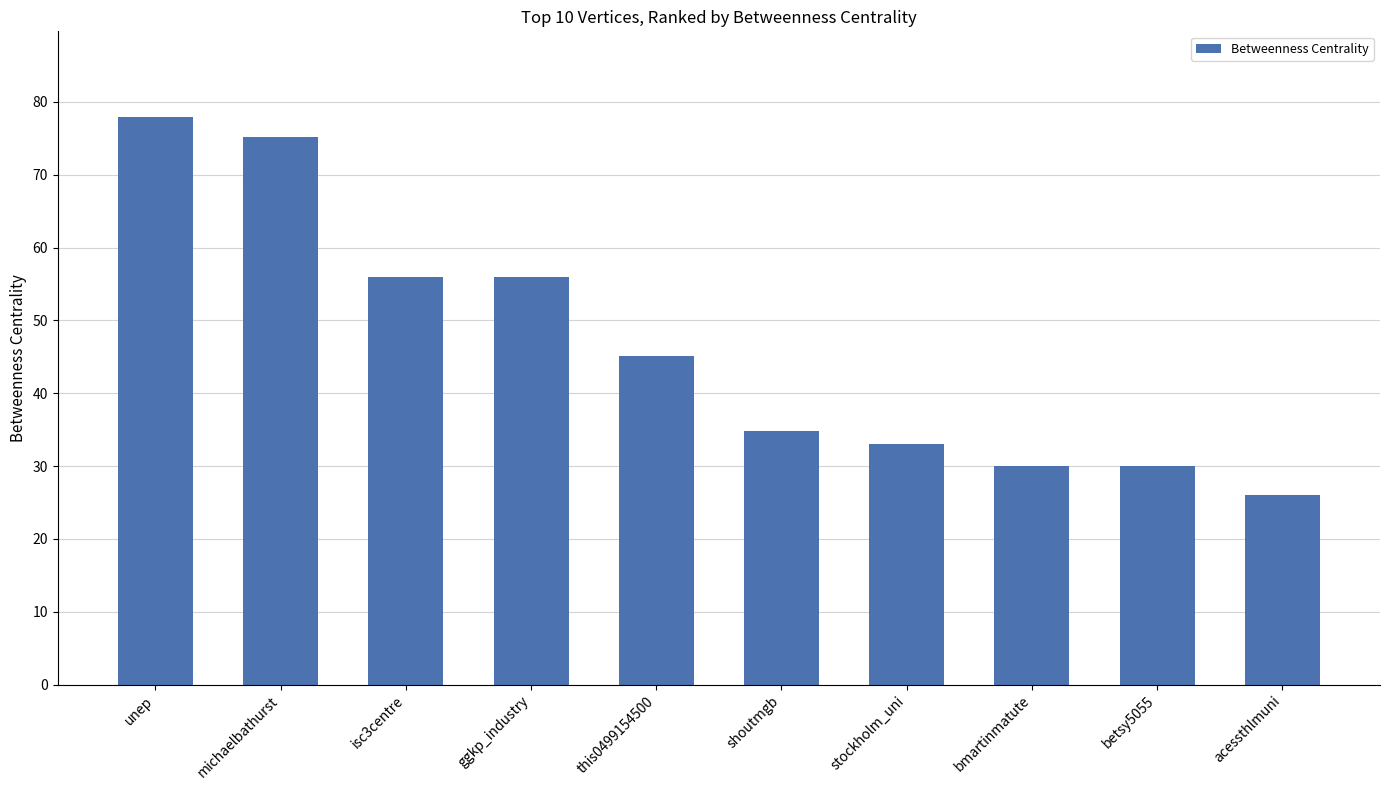

Does the chart contain stacked bars?

No